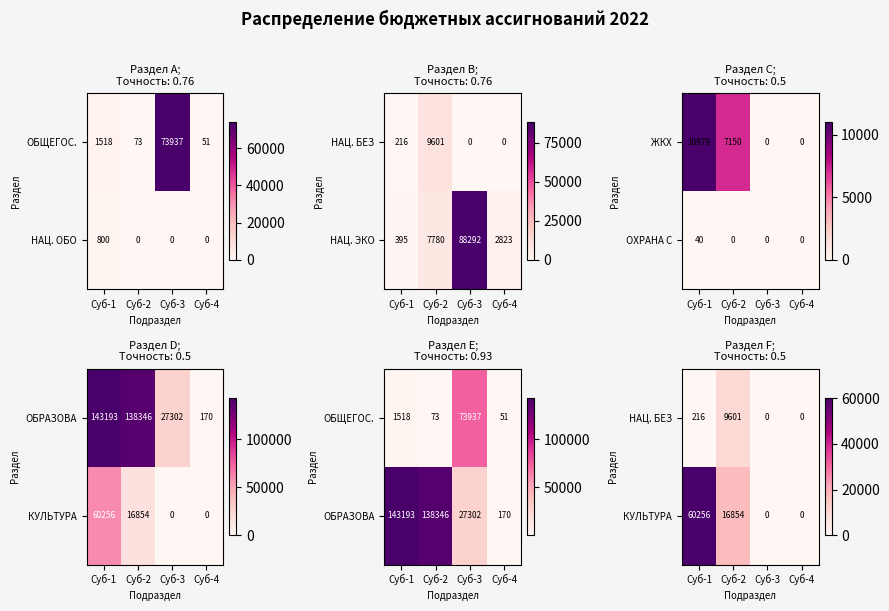

Which category has the highest value in the НАЦ. ОБО series?

Суб-1